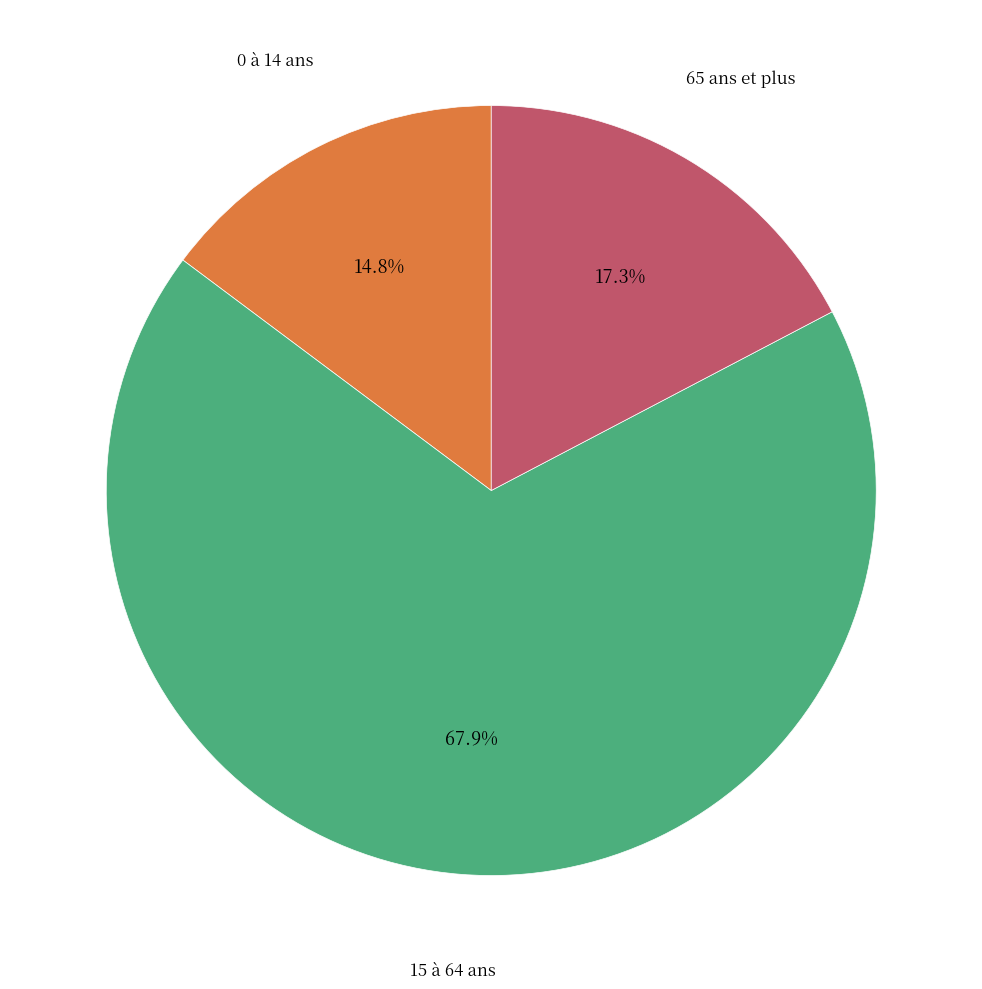

Is there a majority slice in this chart?

Yes